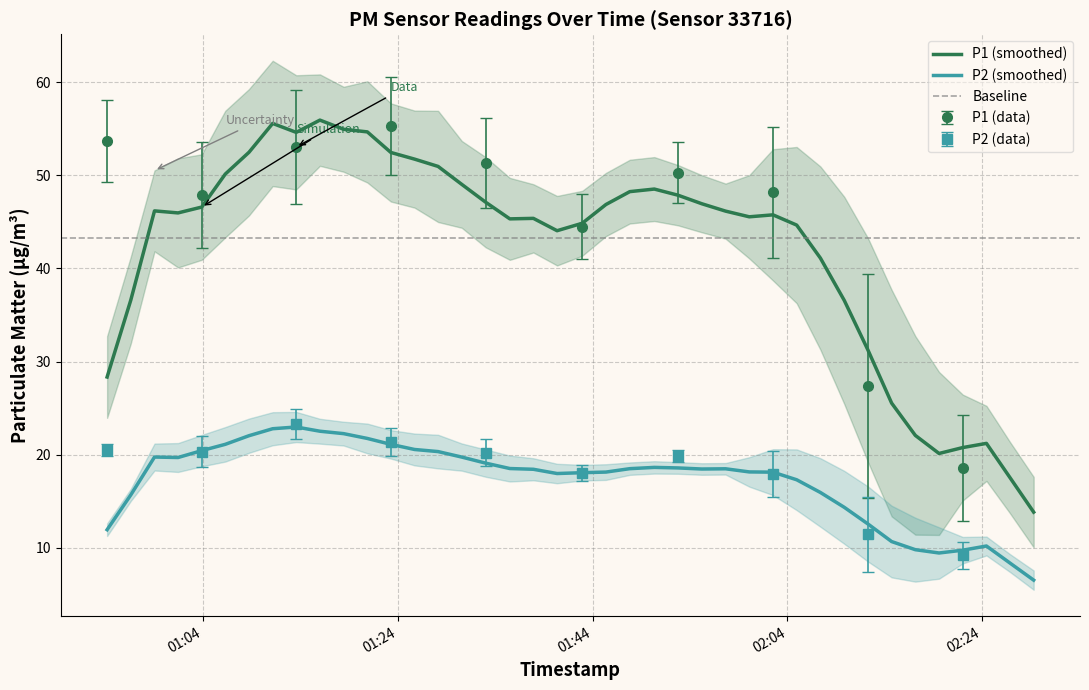

Which has a higher value, 2024-03-23T01:03:52 or 2024-03-23T01:13:34?

2024-03-23T01:13:34